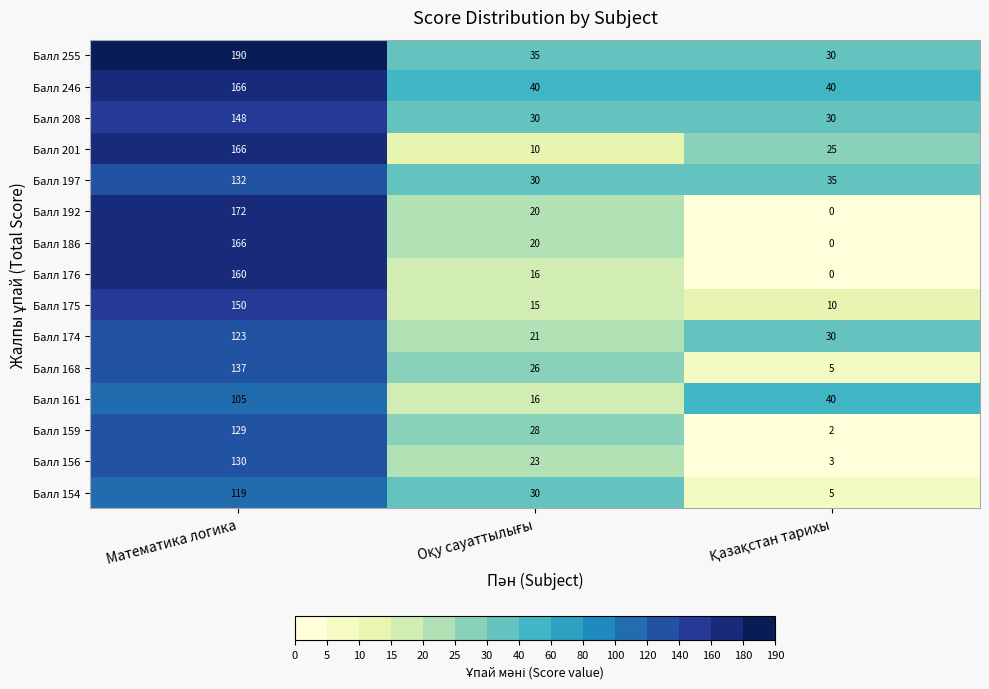

What is the sum of all Балл 154 values?

154